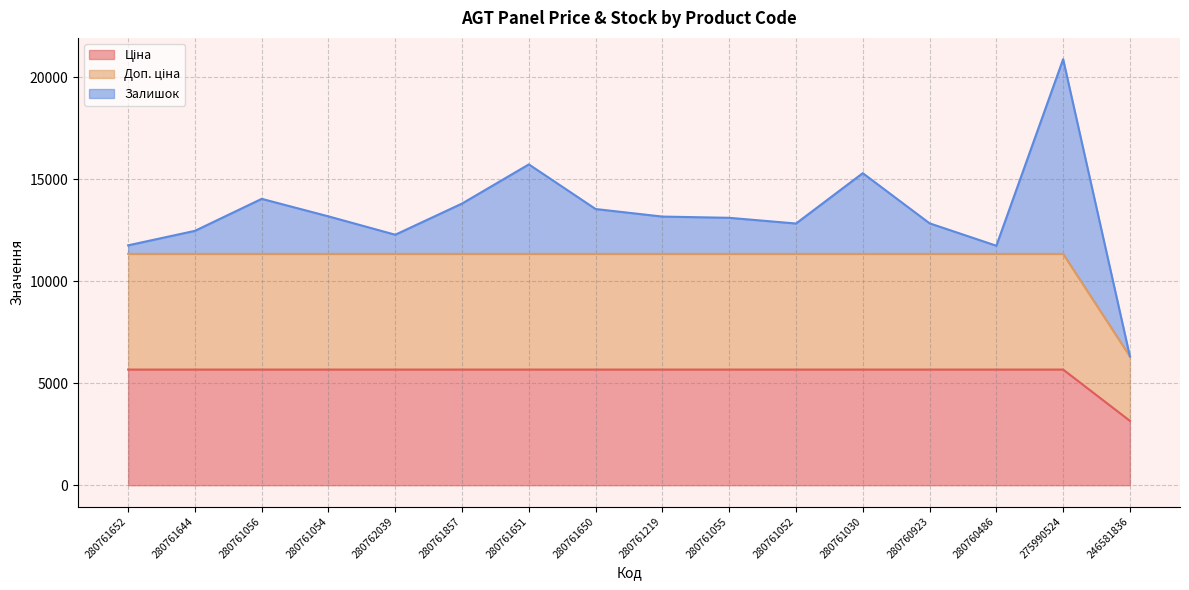

At which label does Ціна reach its minimum?

246581836